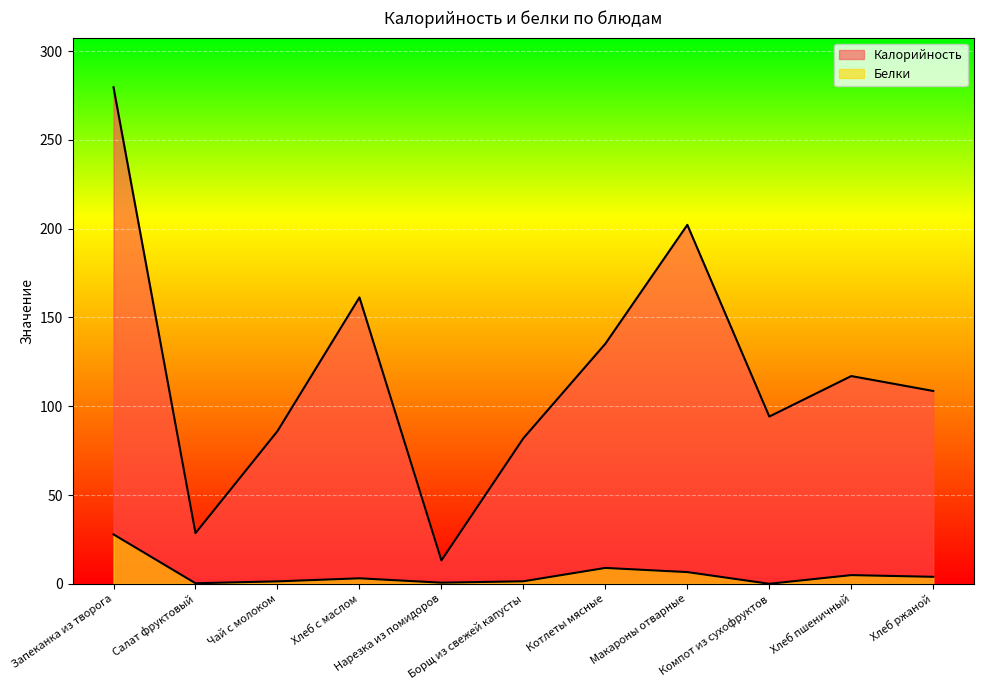

Reading right to left, list all the values displayed in this chart.

Калорийность: 108.6	117.0	94.2	202.1	135.2	82.0	13.2	161.3	86.0	28.6	279.6
Белки: 4.0	4.9	0.0	6.6	9.0	1.4	0.7	3.1	1.4	0.3	27.8